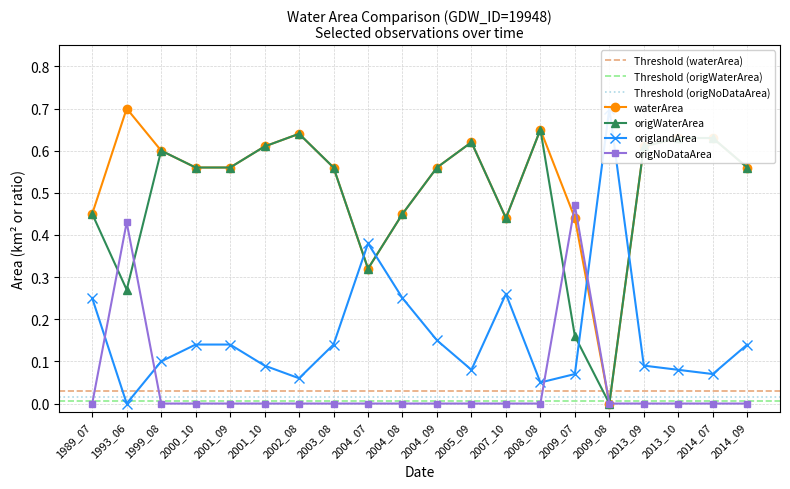

Which series has the largest total across all categories?

waterArea